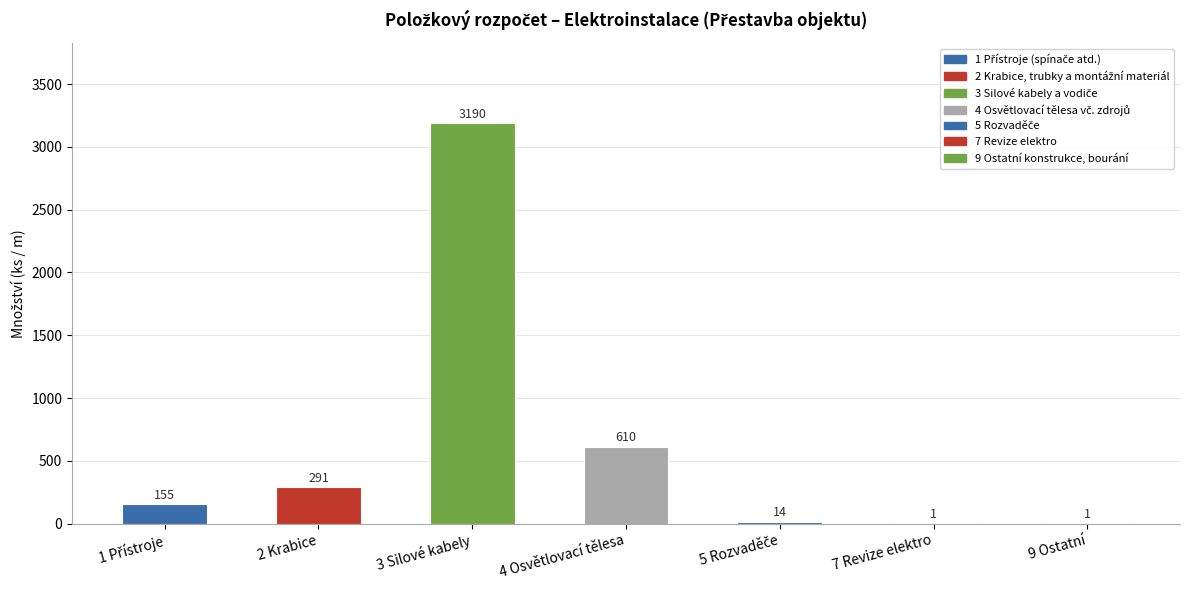

Which category has the highest value across all series?

3 Silové kabely